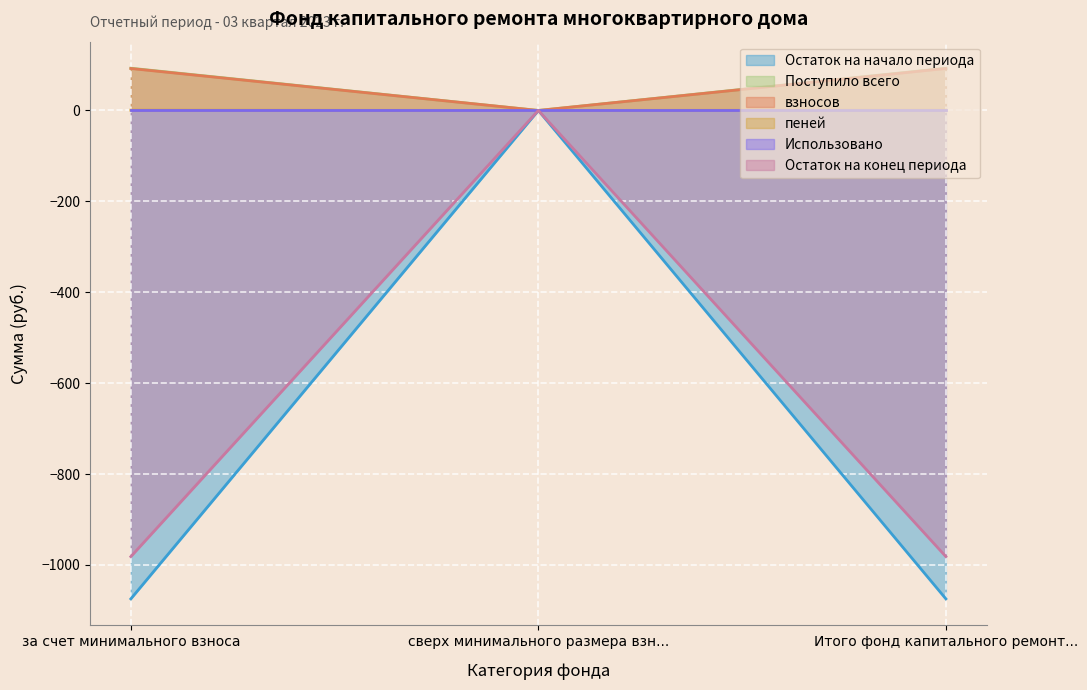

True or false: Остаток на конец периода has a value of -368.0 at сверх минимального размера взн....

False